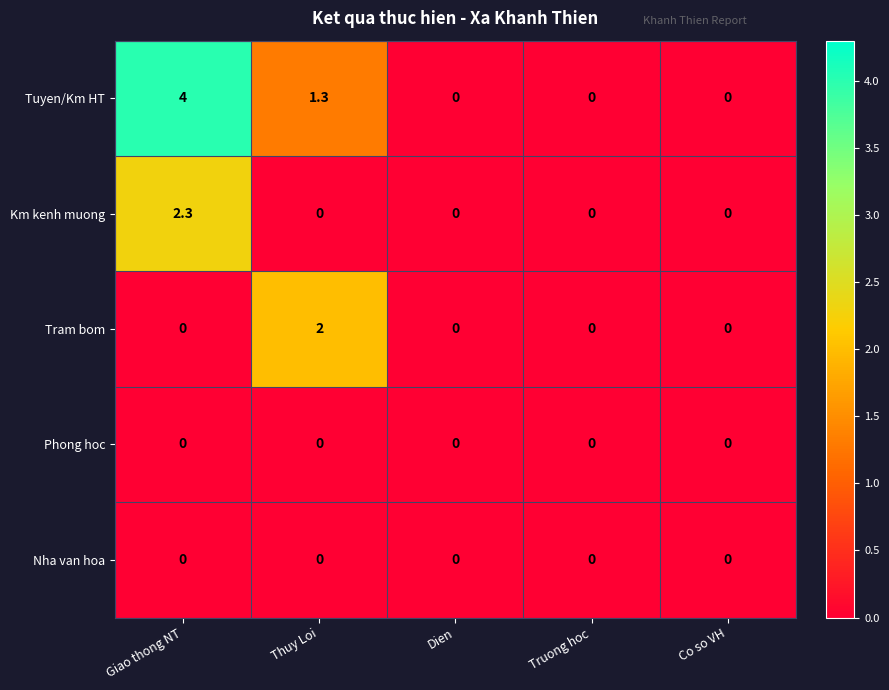

Which series changed the most between Thuy Loi and Co so VH?

Tram bom